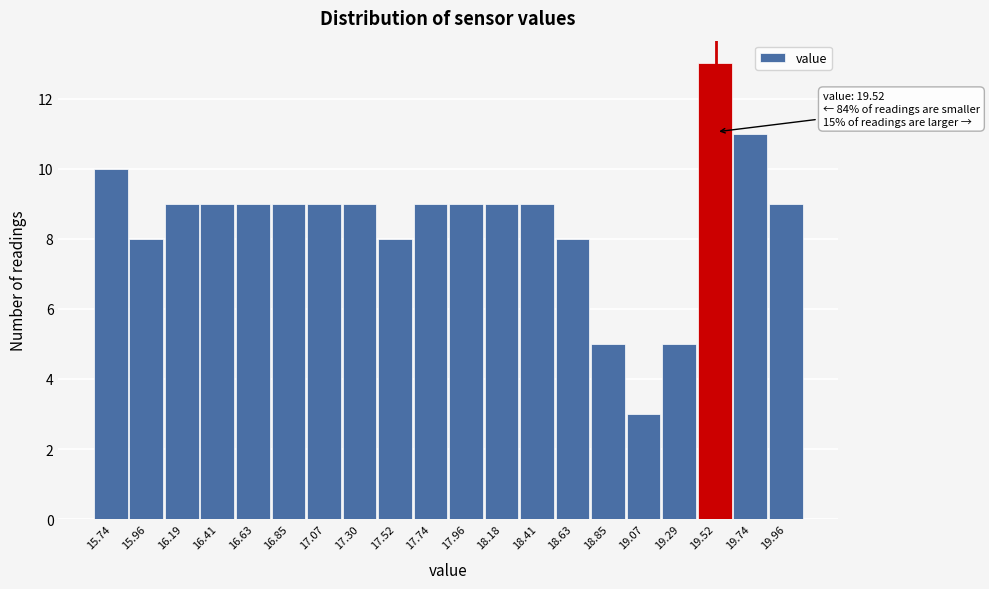

Which range on the x-axis has the tallest bar?

19.40 to 19.65